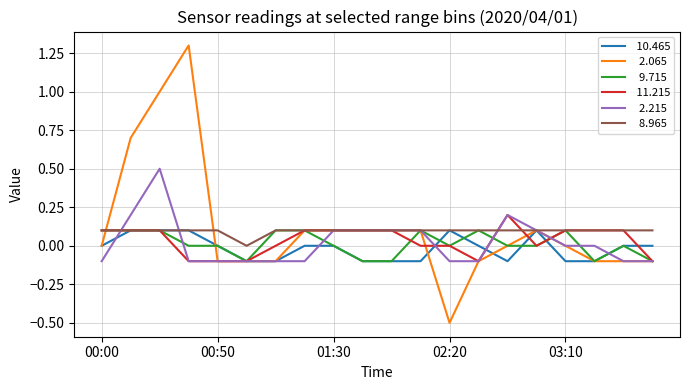

What is the smallest value displayed?

-0.5